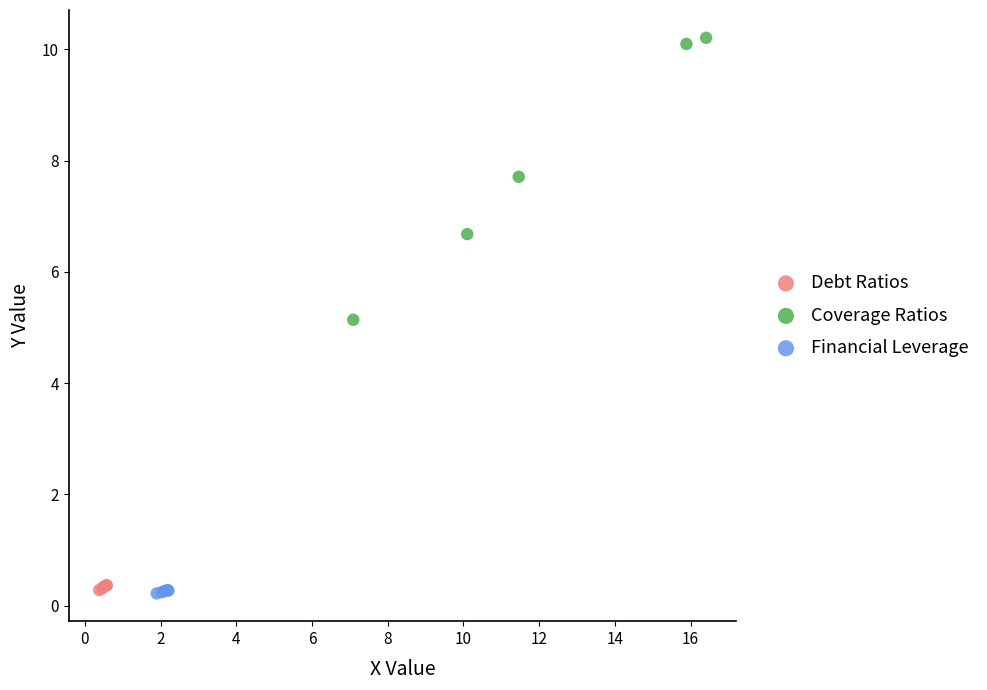

Which series contains the highest Y value?

Coverage Ratios